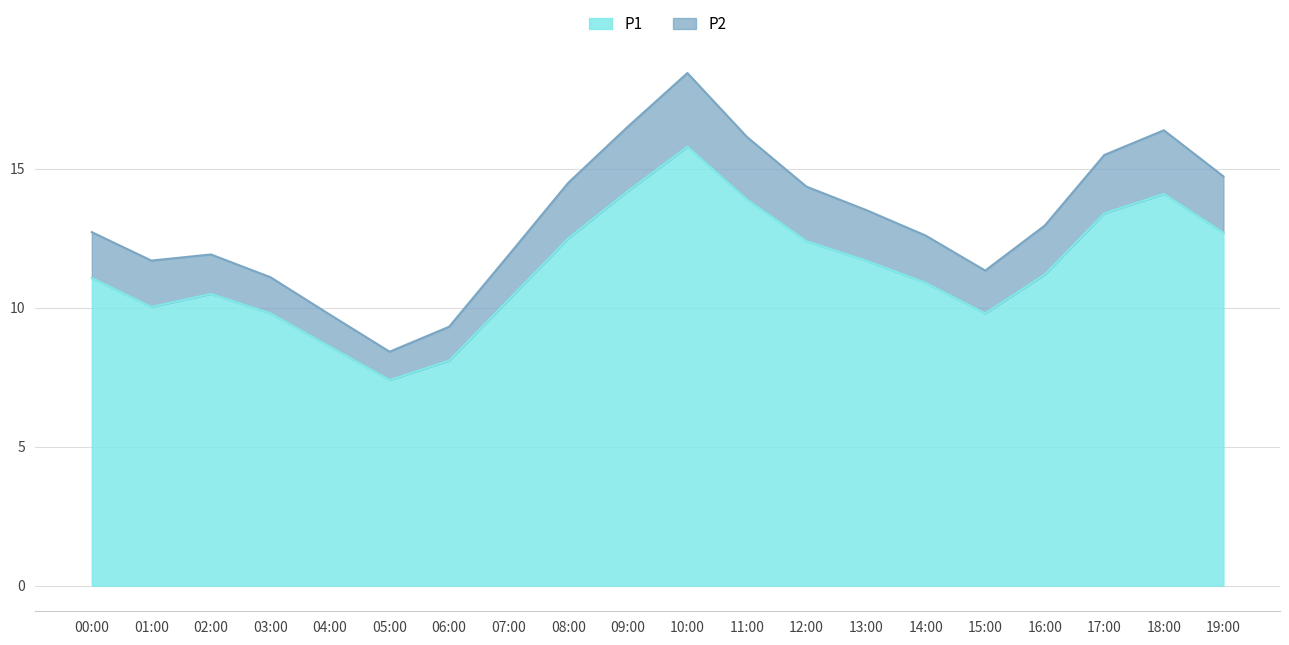

Rank the series by their average value, from highest to lowest.

P1, P2